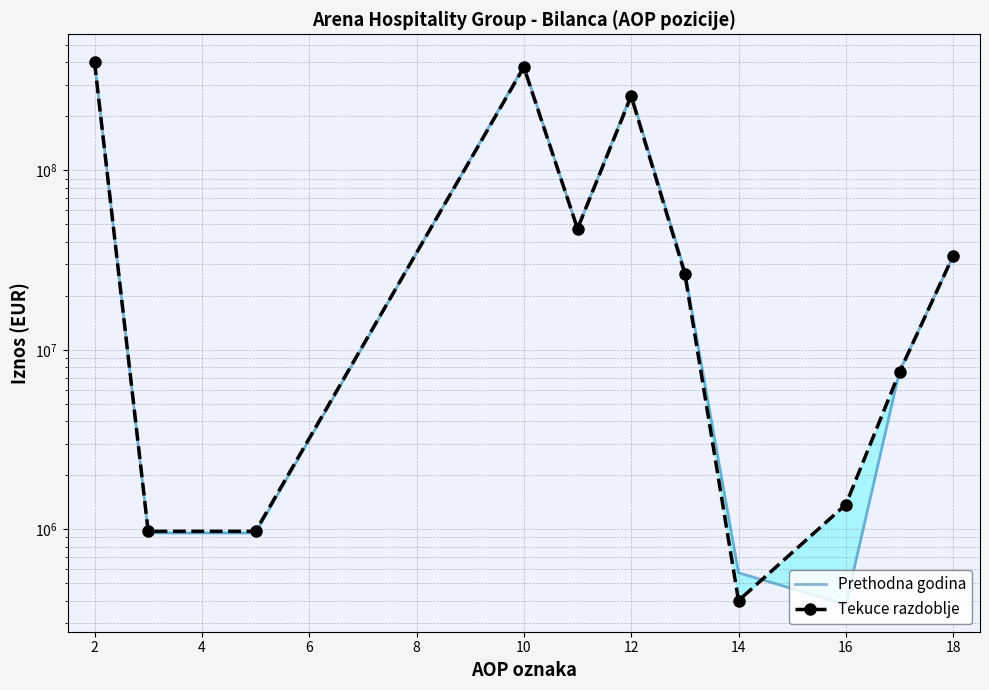

Which series has the largest total across all categories?

Prethodna godina